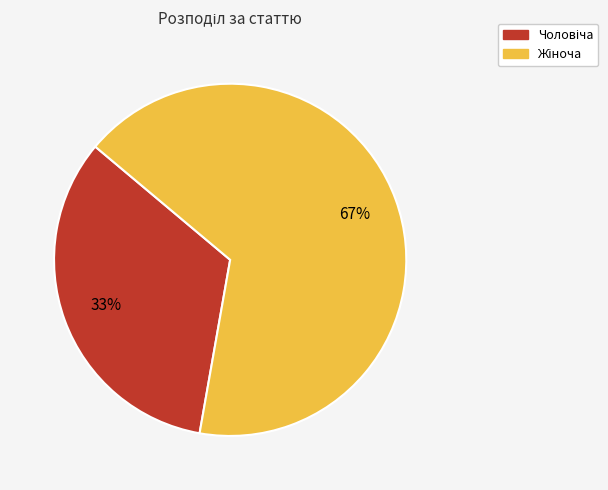

To the nearest percent, what is the average slice percentage?

50%